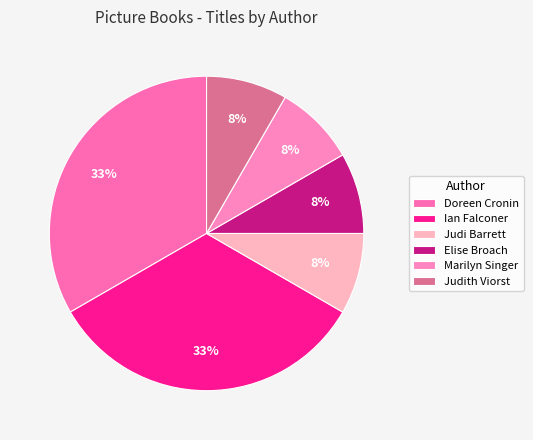

Count the number of slices in the pie.

6